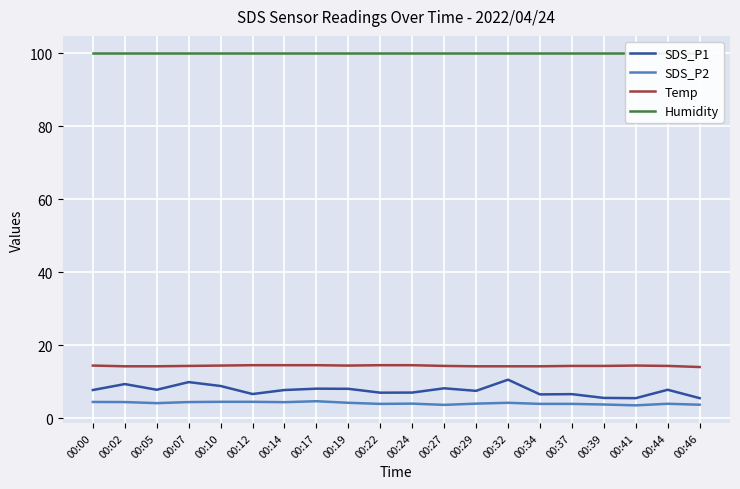

Is the value of Humidity at 00:14 greater than the value of SDS_P2 at 00:24?

Yes